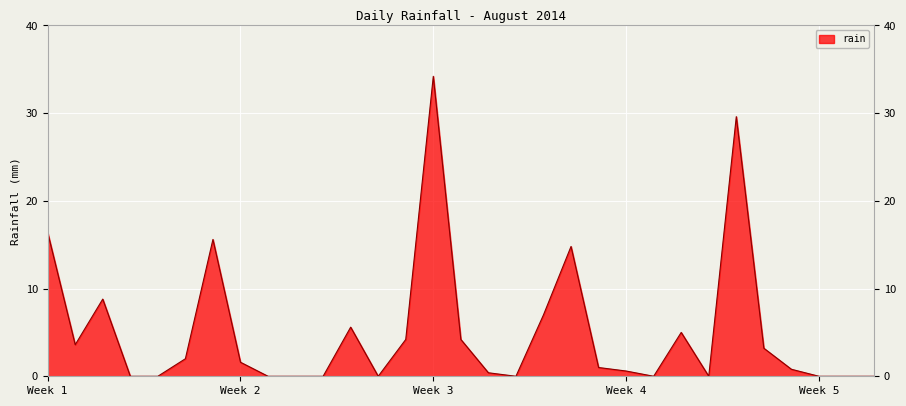

What is the difference between the maximum and minimum values?

34.2